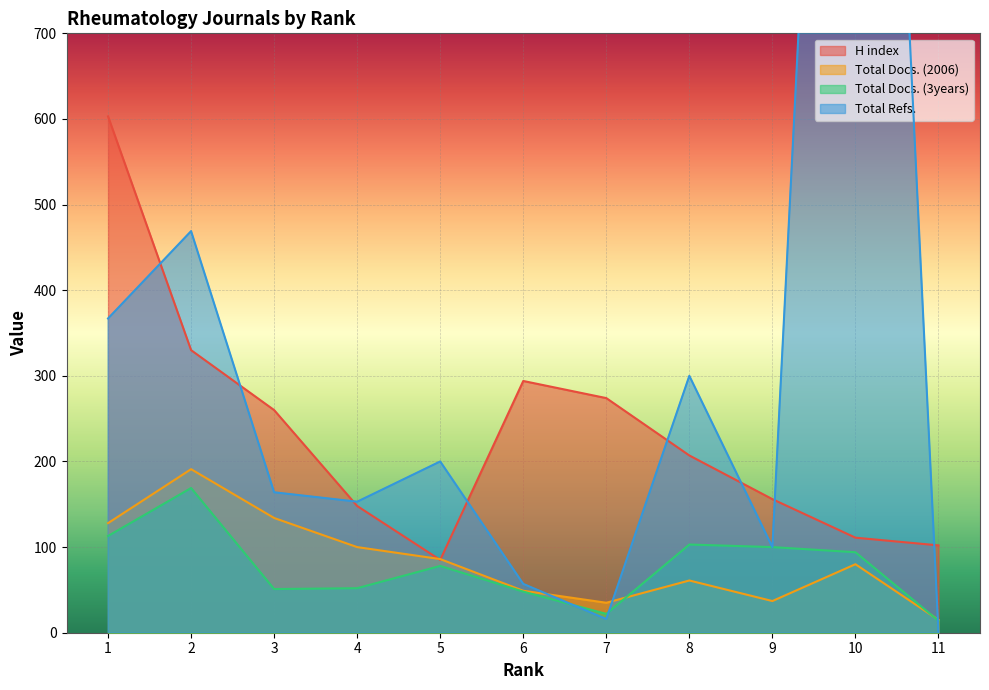

Between 5 and 6, which series saw the biggest shift?

H index